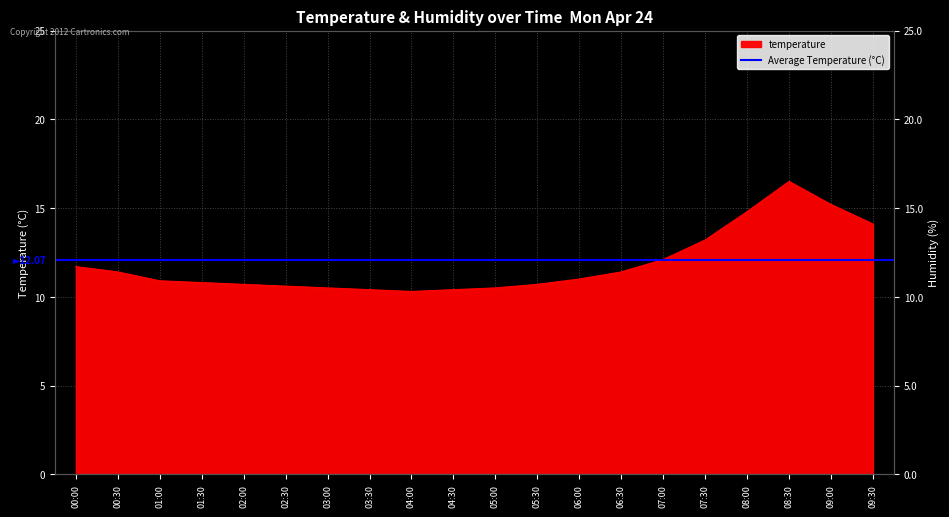

What is the difference between the maximum and minimum values?

6.2